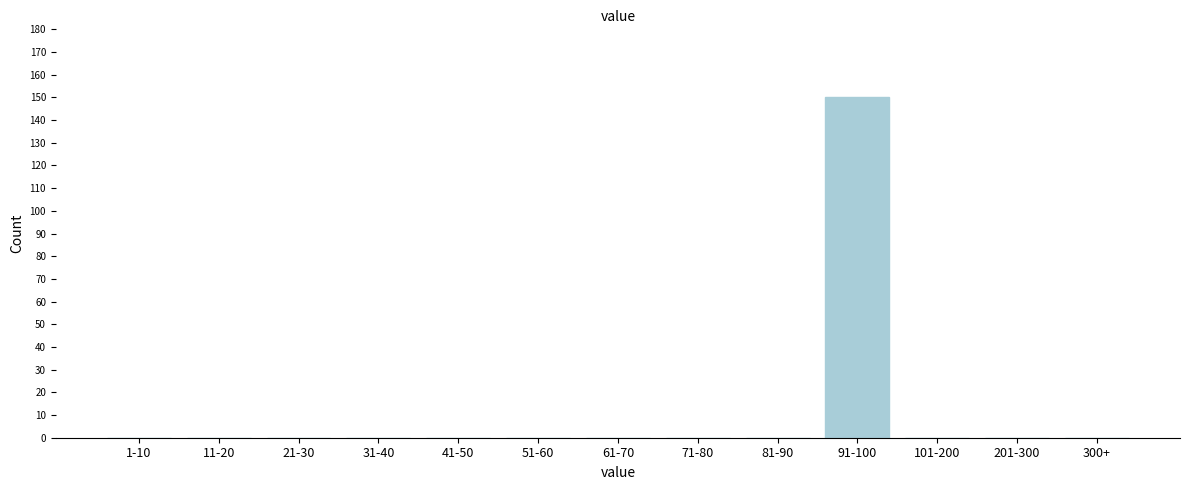

Reading right to left, transcribe all the data shown in this chart.

300+=0	201-300=0	101-200=0	91-100=150	81-90=0	71-80=0	61-70=0	51-60=0	41-50=0	31-40=0	21-30=0	11-20=0	1-10=0